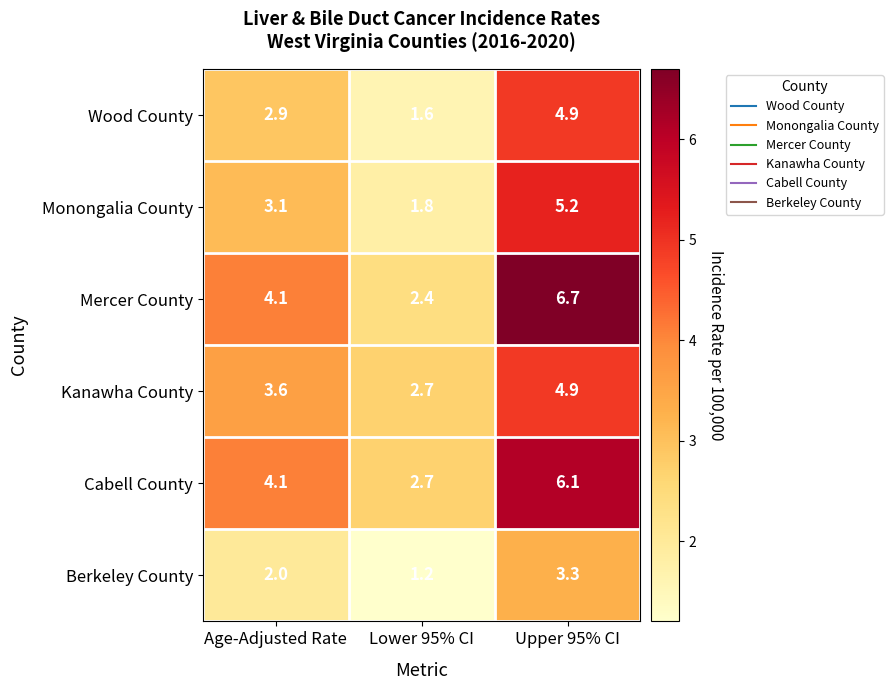

What is the average value of the Mercer County series?

4.4